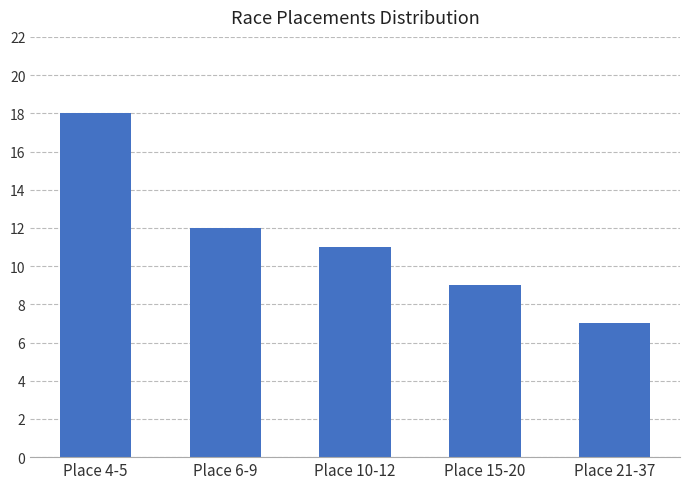

The value at Place 4-5 is 18. True or false?

True